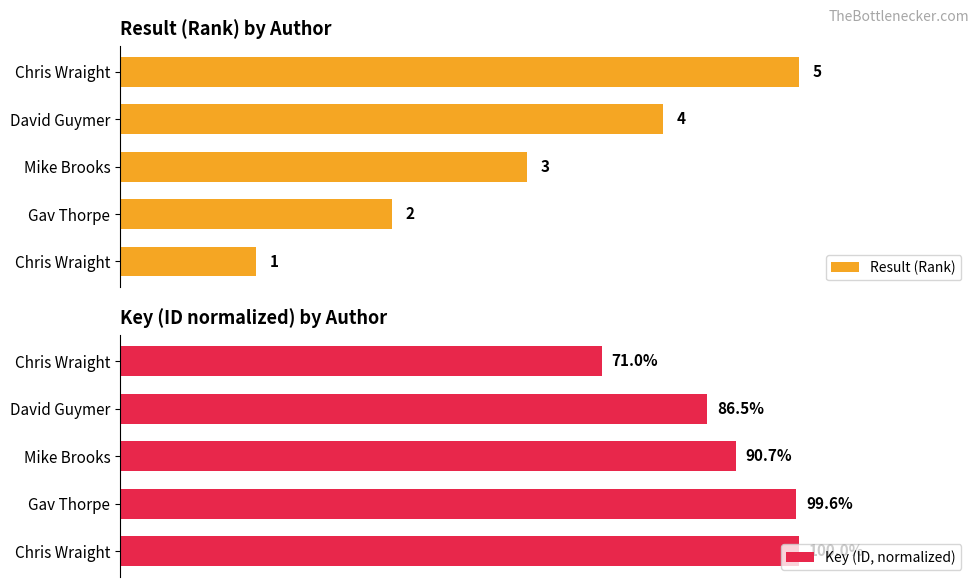

Which series changed the most between 0 and 4?

Key (ID, normalized)